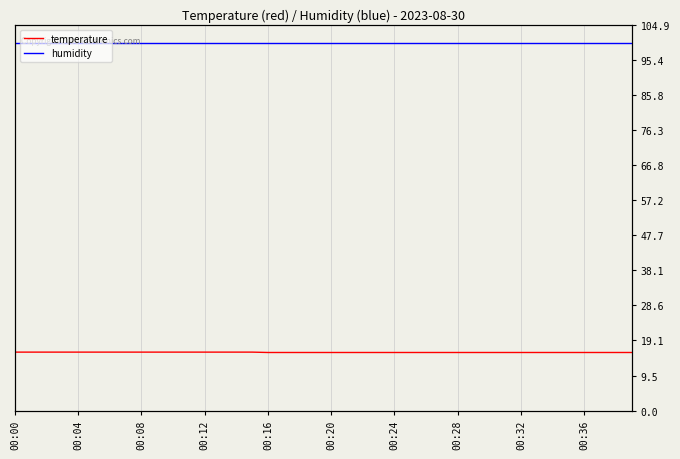

At which label does temperature reach its minimum?

00:16